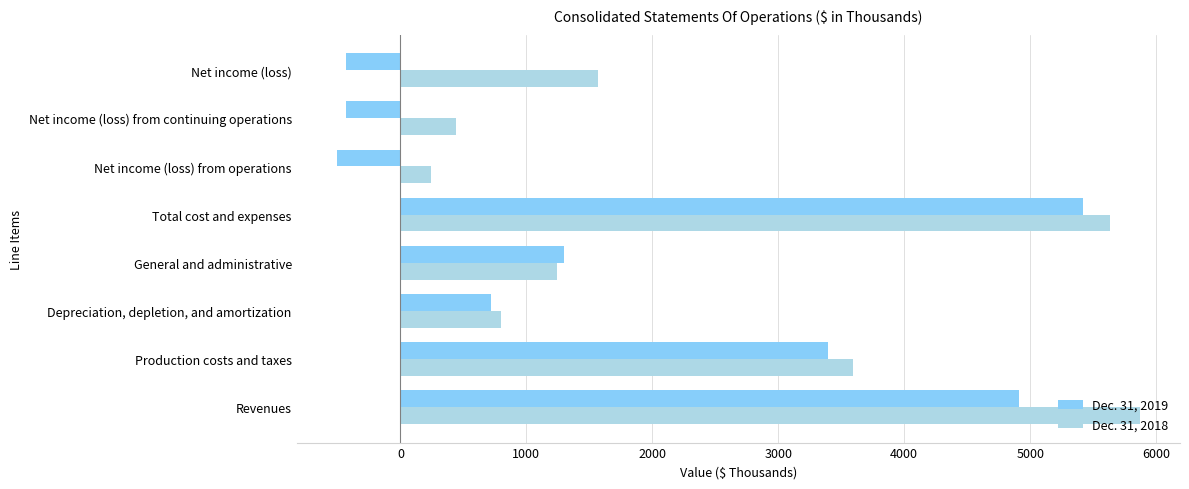

List the series in order of their peak value, lowest first.

Dec. 31, 2019, Dec. 31, 2018